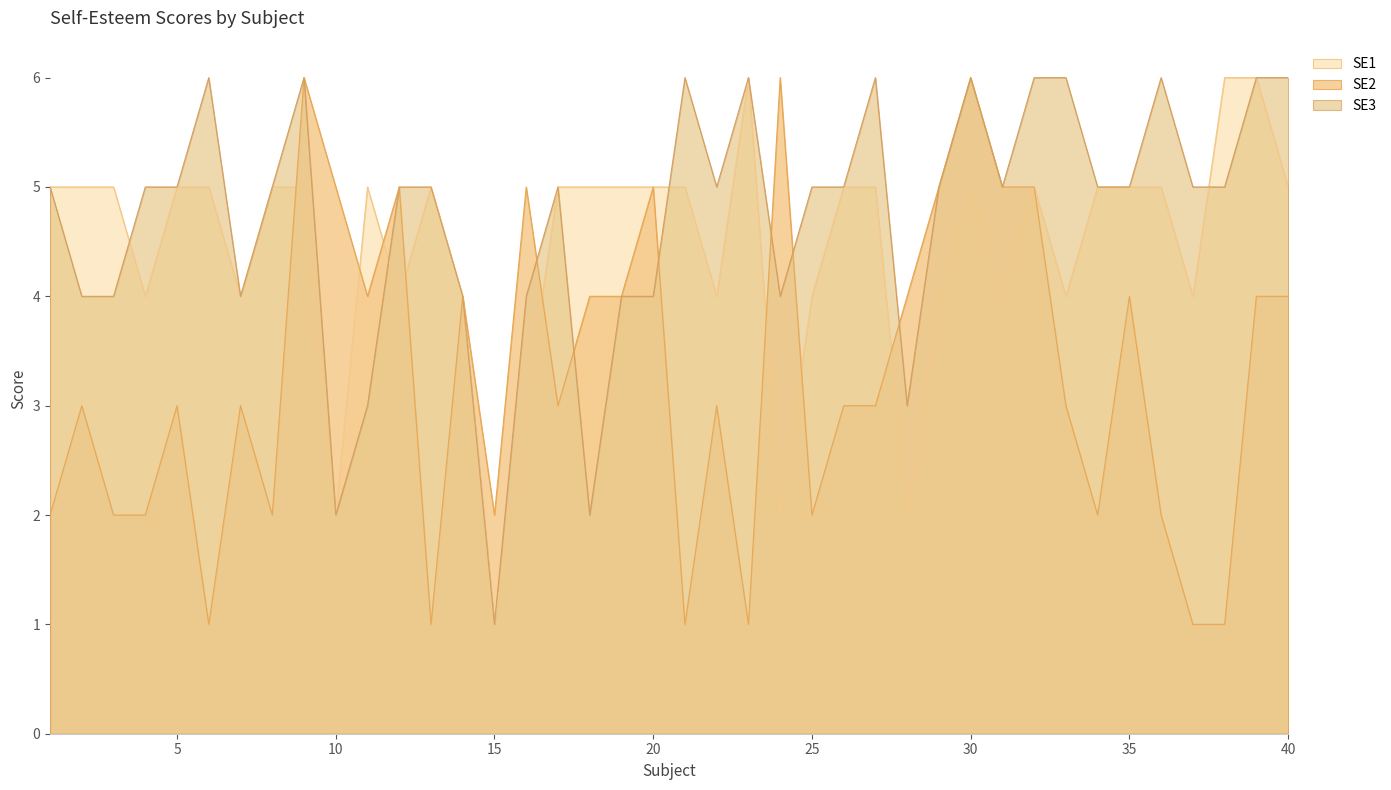

At how many categories does at least one series exceed 1?

40